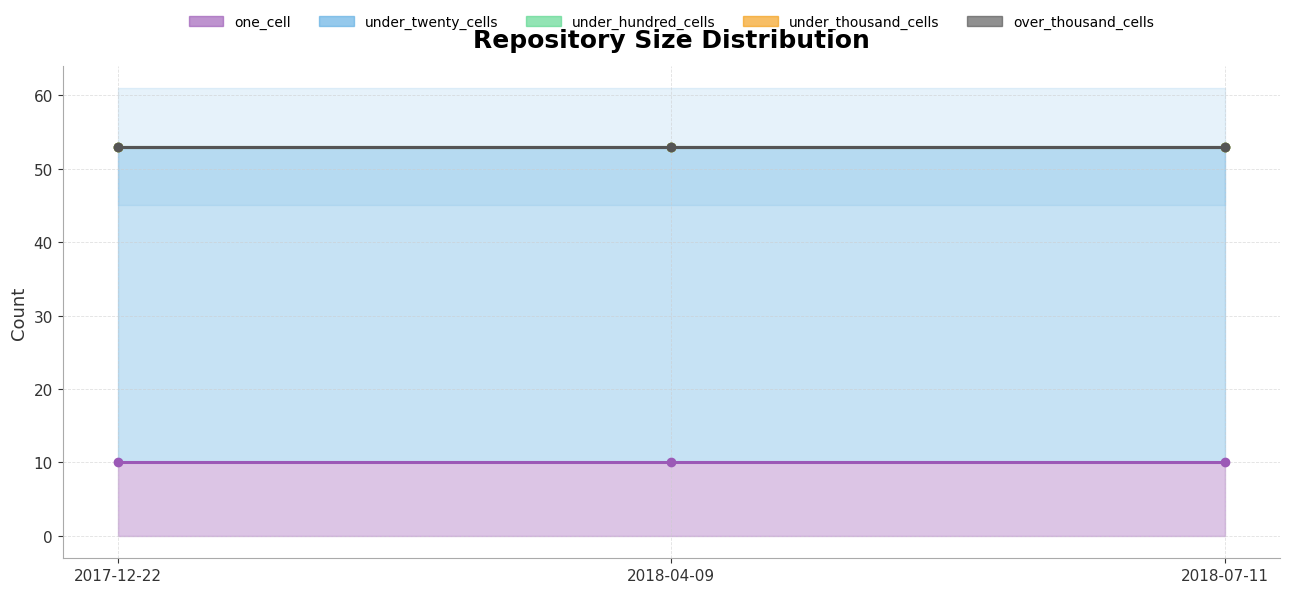

Which series has the largest total across all categories?

under_twenty_cells